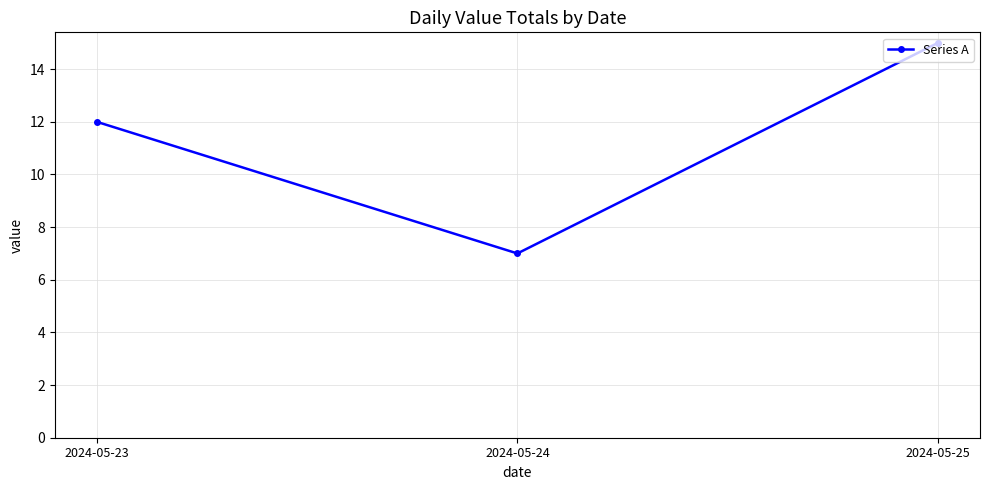

Does the chart have visible grid lines?

Yes